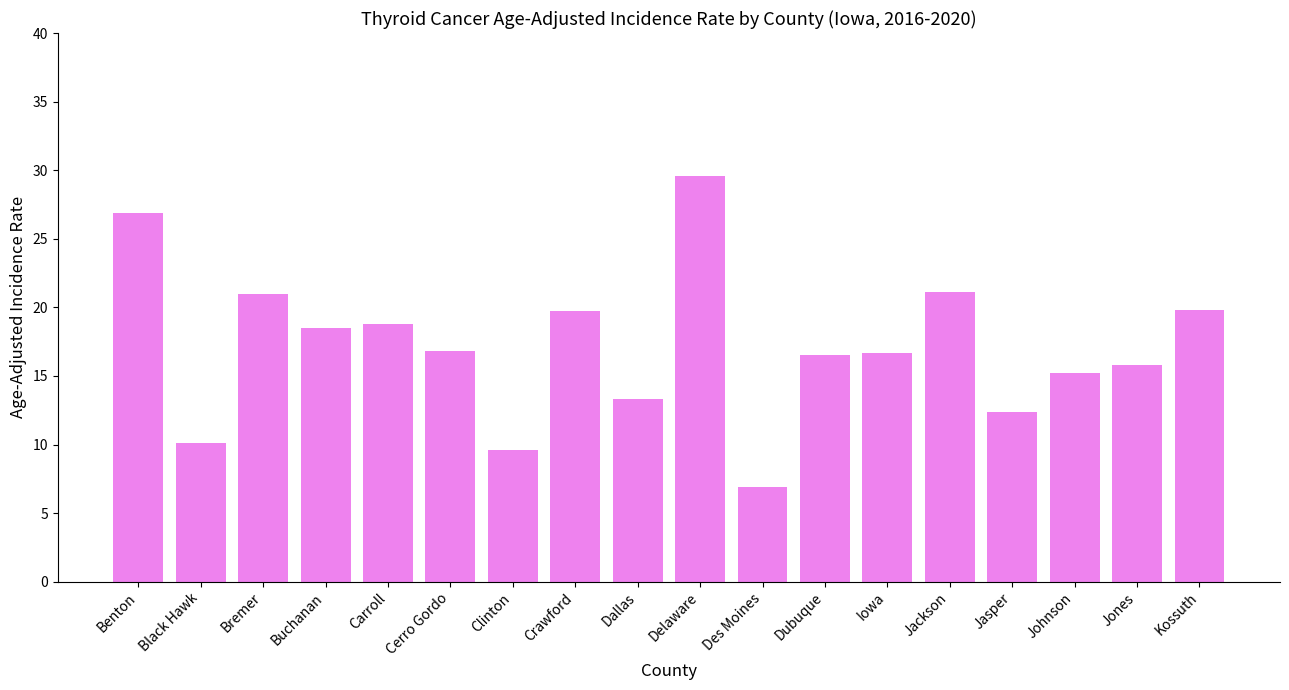

Read the value at Clinton.

9.6